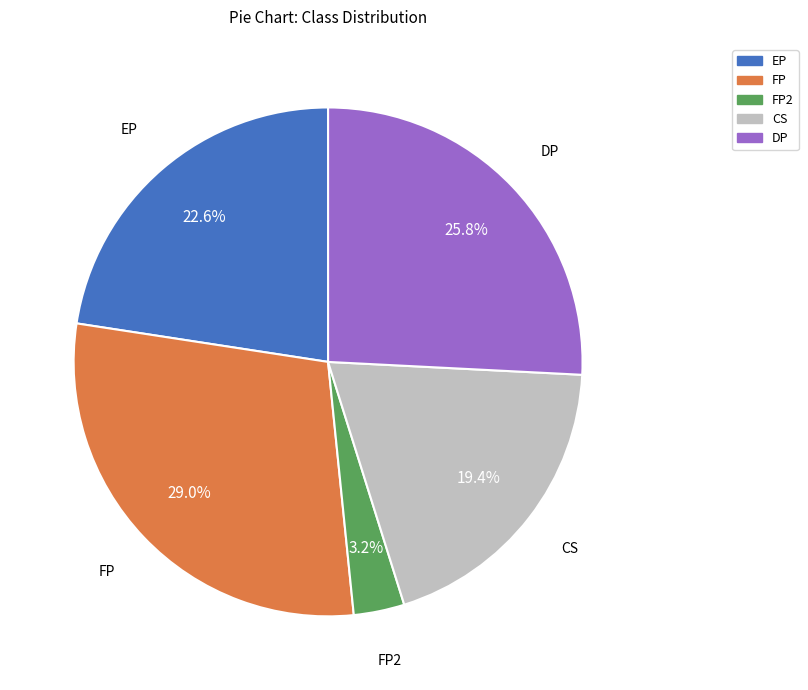

Which slice is the largest?

FP